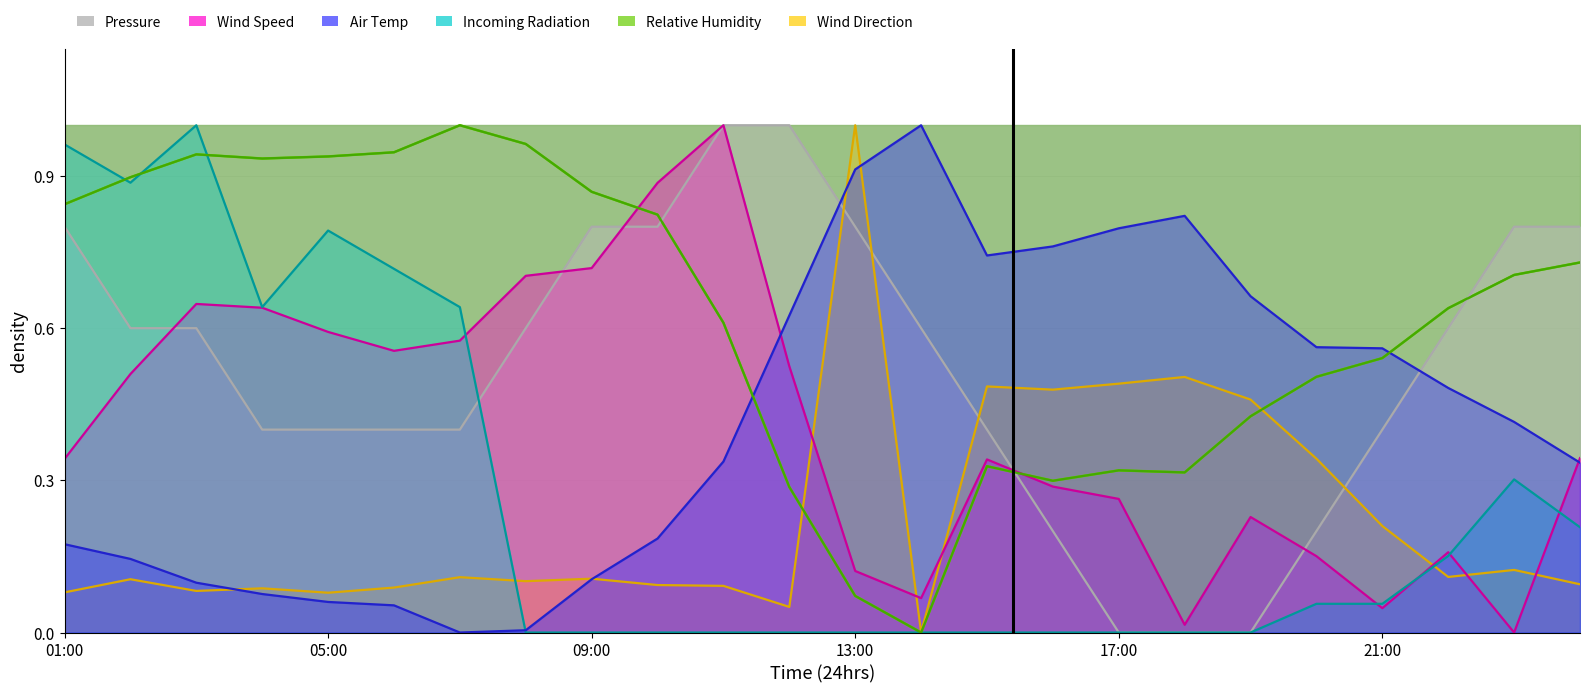

Which category has the highest value across all series?

11:00